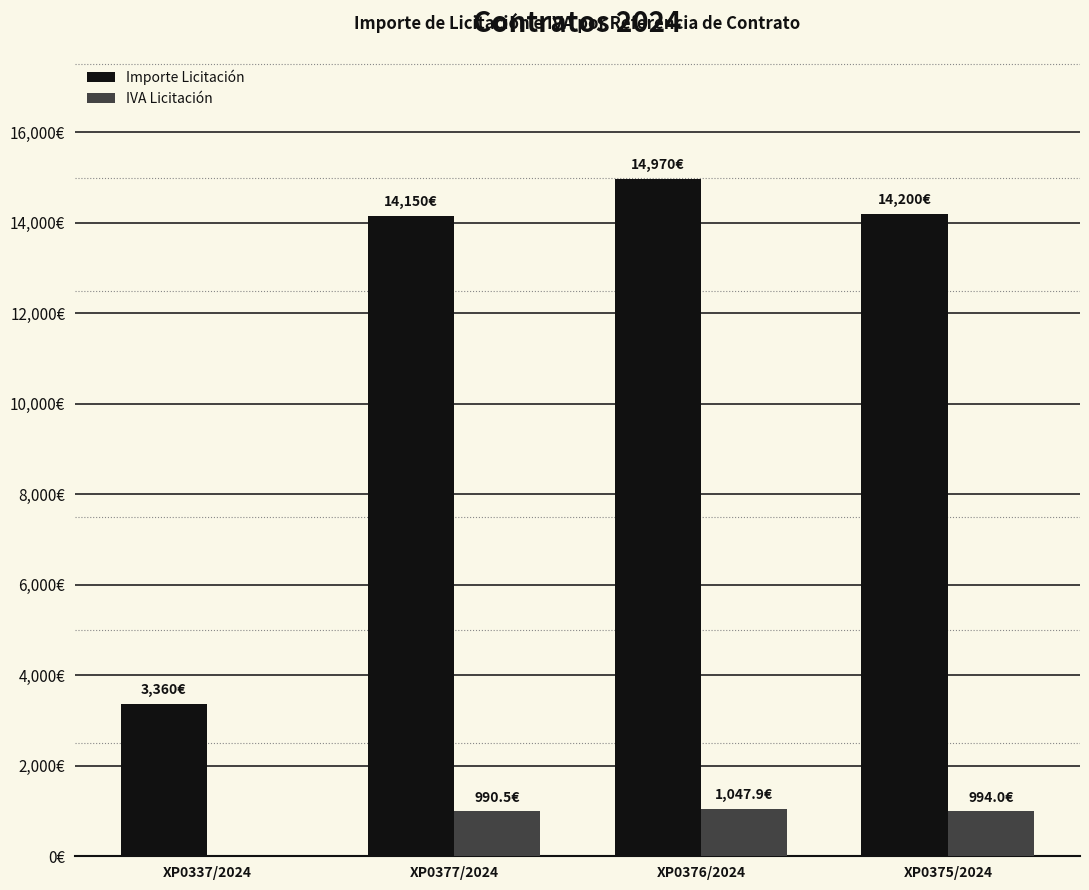

Reading left to right, list all the values displayed in this chart.

Importe Licitación: XP0337/2024=3360.0	XP0377/2024=14150.0	XP0376/2024=14970.0	XP0375/2024=14200.0
IVA Licitación: XP0337/2024=0.0	XP0377/2024=990.5	XP0376/2024=1047.9	XP0375/2024=994.0